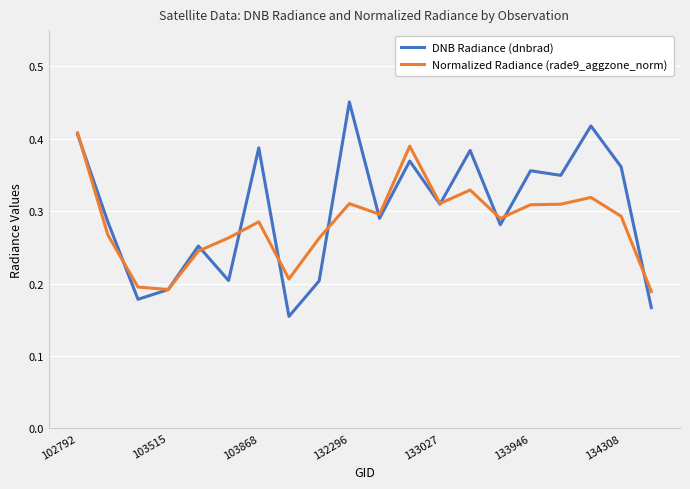

List the series in order of their peak value, highest first.

DNB Radiance (dnbrad), Normalized Radiance (rade9_aggzone_norm)